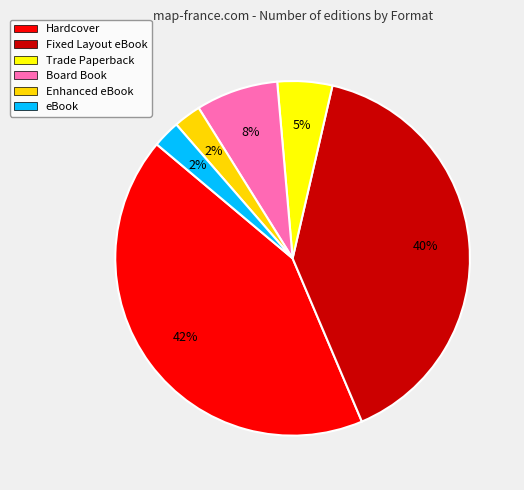

How many segments does this pie chart have?

6